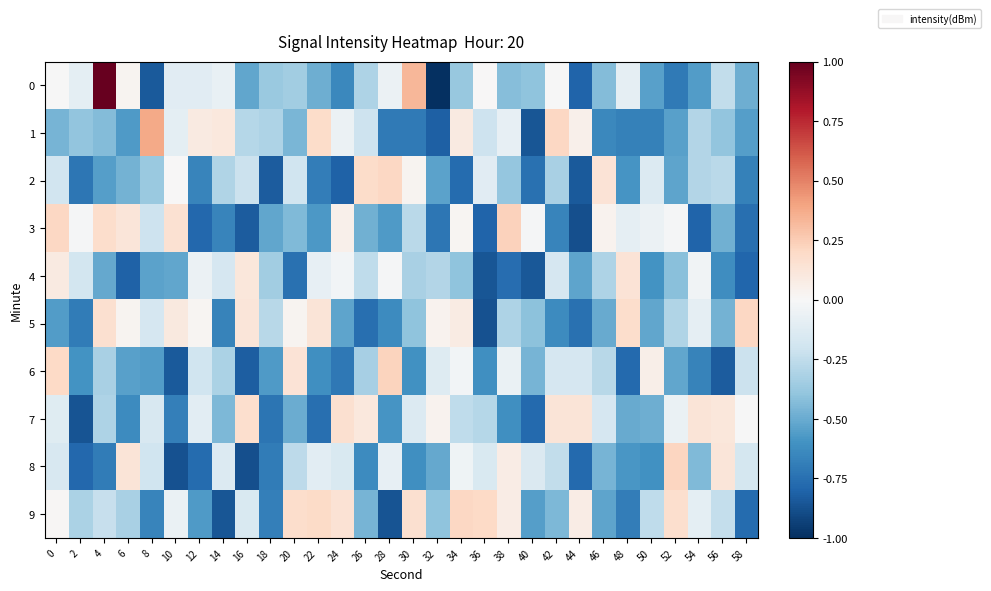

Reading right to left, extract all data points from this chart.

0: 58=-0.5	56=-0.2	54=-0.6	52=-0.7	50=-0.5	48=-0.1	46=-0.4	44=-0.8	42=-0.0	40=-0.4	38=-0.4	36=0.0	34=-0.4	32=-1.0	30=0.3	28=-0.1	26=-0.3	24=-0.6	22=-0.5	20=-0.4	18=-0.4	16=-0.5	14=-0.1	12=-0.1	10=-0.1	8=-0.8	6=0.0	4=1.0	2=-0.1	0=-0.0
1: 58=-0.6	56=-0.4	54=-0.3	52=-0.5	50=-0.7	48=-0.7	46=-0.6	44=0.1	42=0.2	40=-0.9	38=-0.1	36=-0.2	34=0.1	32=-0.8	30=-0.7	28=-0.7	26=-0.2	24=-0.1	22=0.2	20=-0.5	18=-0.3	16=-0.3	14=0.1	12=0.1	10=-0.1	8=0.4	6=-0.6	4=-0.4	2=-0.4	0=-0.5
2: 58=-0.7	56=-0.3	54=-0.3	52=-0.5	50=-0.1	48=-0.6	46=0.1	44=-0.8	42=-0.3	40=-0.7	38=-0.4	36=-0.1	34=-0.8	32=-0.5	30=0.0	28=0.2	26=0.2	24=-0.8	22=-0.7	20=-0.2	18=-0.8	16=-0.2	14=-0.3	12=-0.7	10=0.0	8=-0.4	6=-0.5	4=-0.6	2=-0.7	0=-0.2
3: 58=-0.8	56=-0.5	54=-0.8	52=-0.0	50=-0.1	48=-0.1	46=0.0	44=-0.9	42=-0.7	40=-0.0	38=0.2	36=-0.8	34=0.0	32=-0.7	30=-0.3	28=-0.6	26=-0.5	24=0.0	22=-0.6	20=-0.4	18=-0.5	16=-0.8	14=-0.7	12=-0.8	10=0.2	8=-0.2	6=0.1	4=0.2	2=-0.0	0=0.2
4: 58=-0.8	56=-0.6	54=-0.0	52=-0.4	50=-0.6	48=0.1	46=-0.3	44=-0.5	42=-0.2	40=-0.8	38=-0.8	36=-0.9	34=-0.4	32=-0.3	30=-0.3	28=-0.0	26=-0.3	24=-0.0	22=-0.1	20=-0.7	18=-0.4	16=0.1	14=-0.2	12=-0.1	10=-0.5	8=-0.5	6=-0.8	4=-0.5	2=-0.2	0=0.1
5: 58=0.2	56=-0.5	54=-0.1	52=-0.3	50=-0.5	48=0.2	46=-0.5	44=-0.7	42=-0.6	40=-0.4	38=-0.3	36=-0.9	34=0.1	32=0.0	30=-0.4	28=-0.6	26=-0.8	24=-0.5	22=0.1	20=0.0	18=-0.3	16=0.1	14=-0.7	12=0.0	10=0.1	8=-0.2	6=0.0	4=0.2	2=-0.7	0=-0.6
6: 58=-0.2	56=-0.8	54=-0.7	52=-0.5	50=0.1	48=-0.8	46=-0.3	44=-0.2	42=-0.2	40=-0.5	38=-0.1	36=-0.6	34=-0.0	32=-0.1	30=-0.6	28=0.2	26=-0.3	24=-0.7	22=-0.6	20=0.1	18=-0.6	16=-0.8	14=-0.3	12=-0.2	10=-0.8	8=-0.6	6=-0.5	4=-0.3	2=-0.6	0=0.2
7: 58=-0.0	56=0.1	54=0.1	52=-0.1	50=-0.5	48=-0.5	46=-0.2	44=0.1	42=0.1	40=-0.8	38=-0.6	36=-0.3	34=-0.3	32=0.0	30=-0.1	28=-0.6	26=0.1	24=0.2	22=-0.8	20=-0.5	18=-0.7	16=0.2	14=-0.4	12=-0.1	10=-0.7	8=-0.2	6=-0.6	4=-0.3	2=-0.9	0=-0.1
8: 58=-0.2	56=0.1	54=-0.4	52=0.2	50=-0.6	48=-0.6	46=-0.5	44=-0.8	42=-0.2	40=-0.1	38=0.1	36=-0.2	34=-0.0	32=-0.5	30=-0.6	28=-0.1	26=-0.6	24=-0.1	22=-0.1	20=-0.3	18=-0.7	16=-0.9	14=-0.1	12=-0.8	10=-0.9	8=-0.2	6=0.1	4=-0.7	2=-0.8	0=-0.2
9: 58=-0.8	56=-0.2	54=-0.1	52=0.2	50=-0.3	48=-0.7	46=-0.5	44=0.1	42=-0.4	40=-0.6	38=0.1	36=0.2	34=0.2	32=-0.4	30=0.2	28=-0.9	26=-0.5	24=0.1	22=0.2	20=0.2	18=-0.7	16=-0.2	14=-0.9	12=-0.6	10=-0.1	8=-0.7	6=-0.3	4=-0.2	2=-0.3	0=0.0